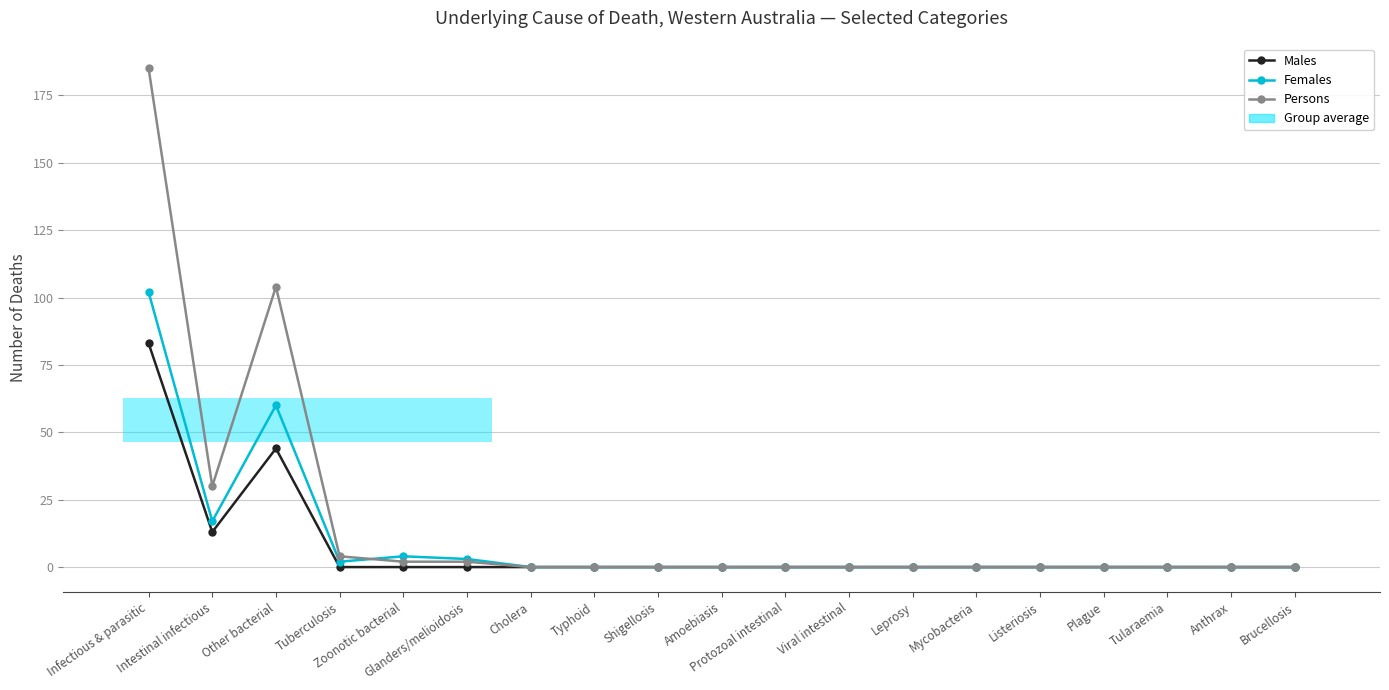

How many values in the Males series exceed 0?

3